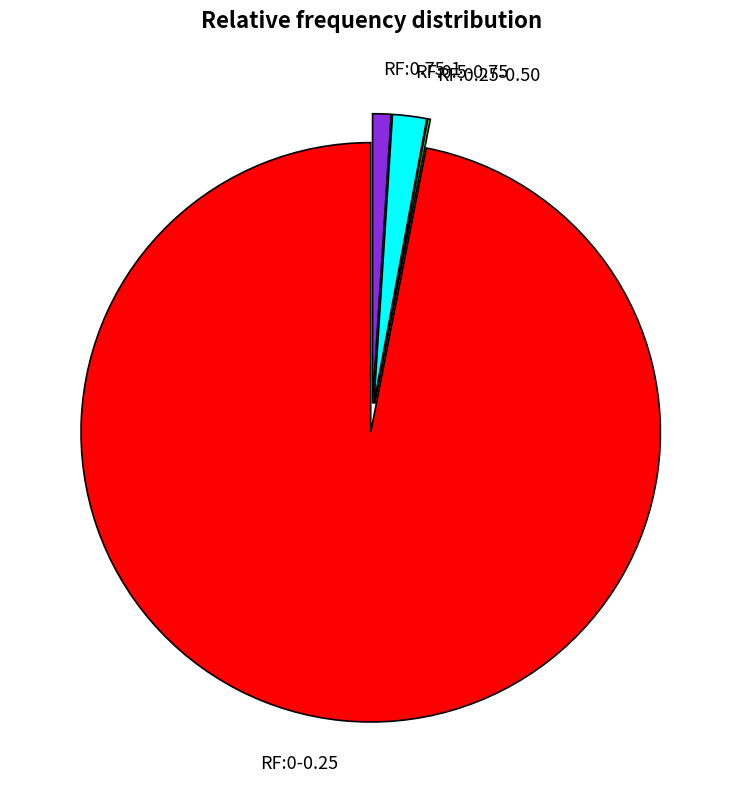

Which slice is the largest?

RF:0-0.25